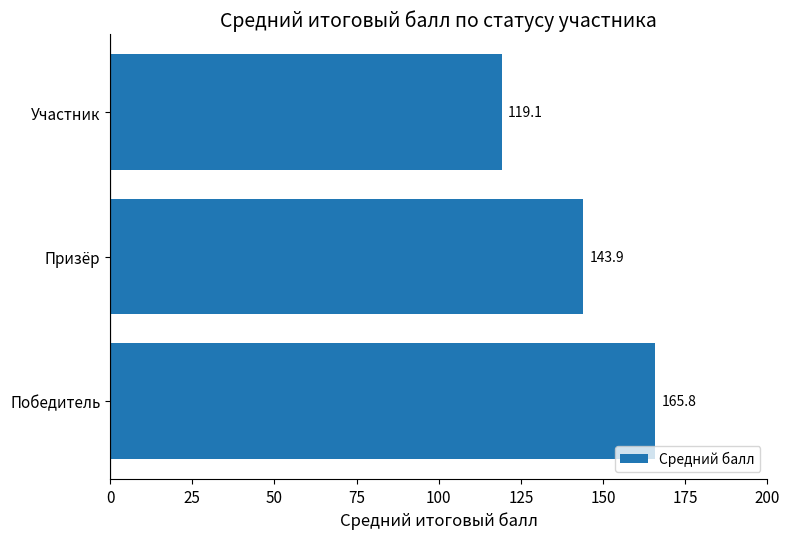

The chart shows a value of 119.1 at Участник. True or false?

True